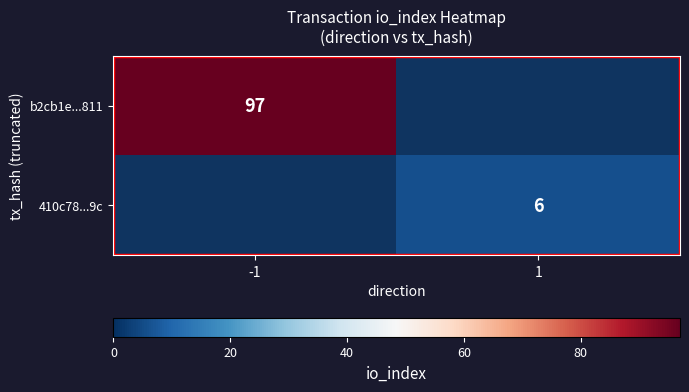

What is the greatest value displayed?

97.0